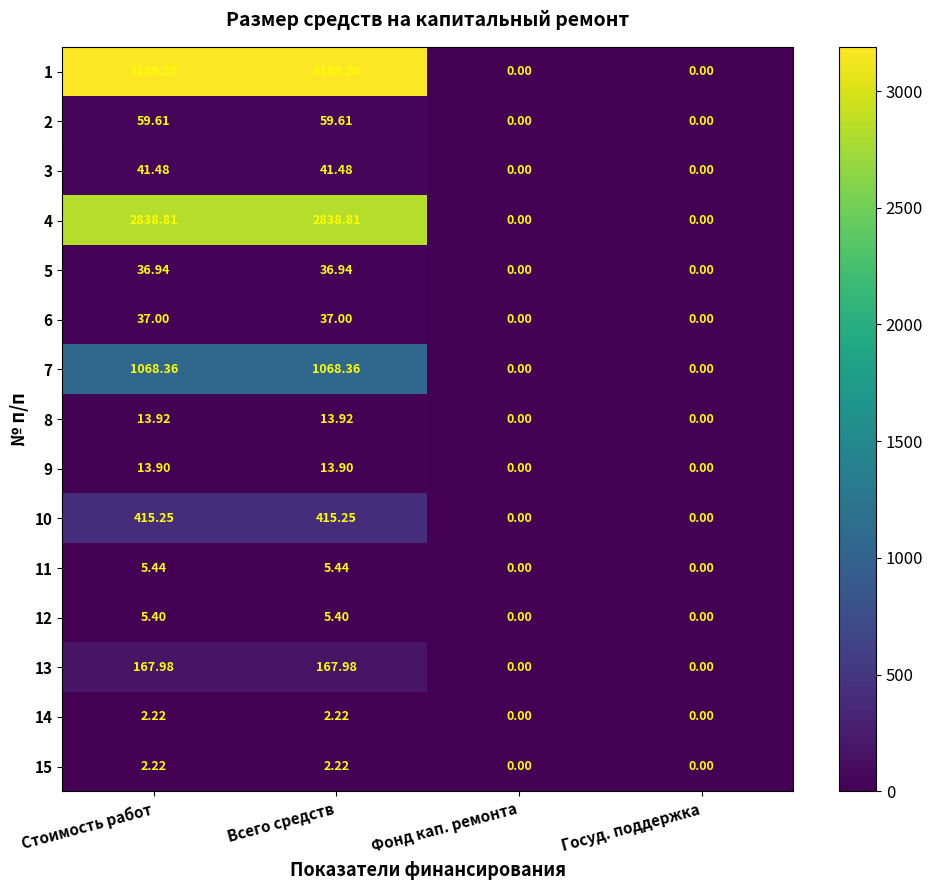

Which series has the largest range (max minus min)?

1